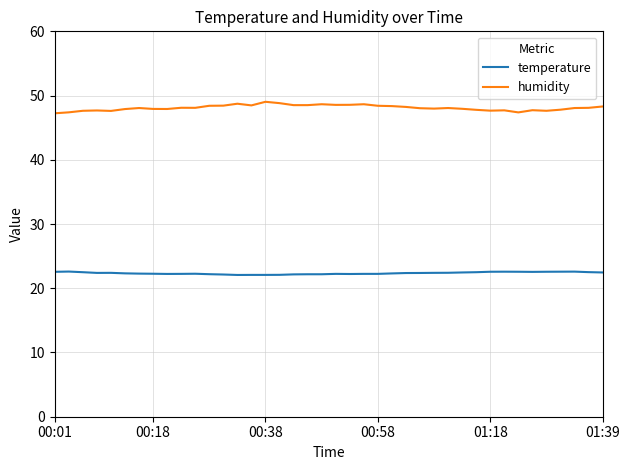

What is the greatest value displayed?

49.0